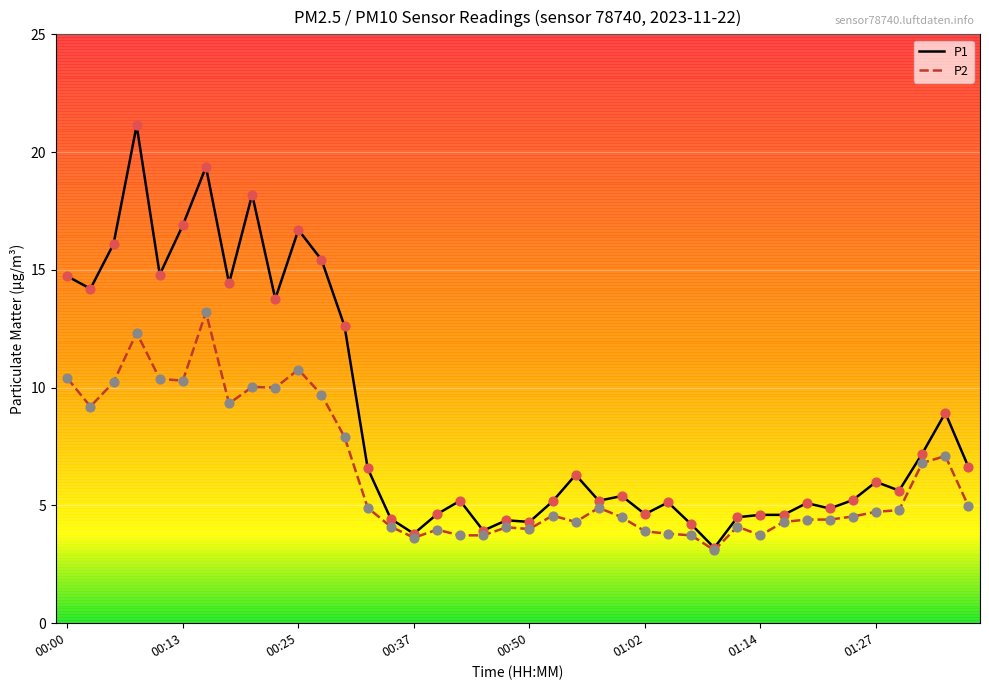

Which series has the largest total across all categories?

P1